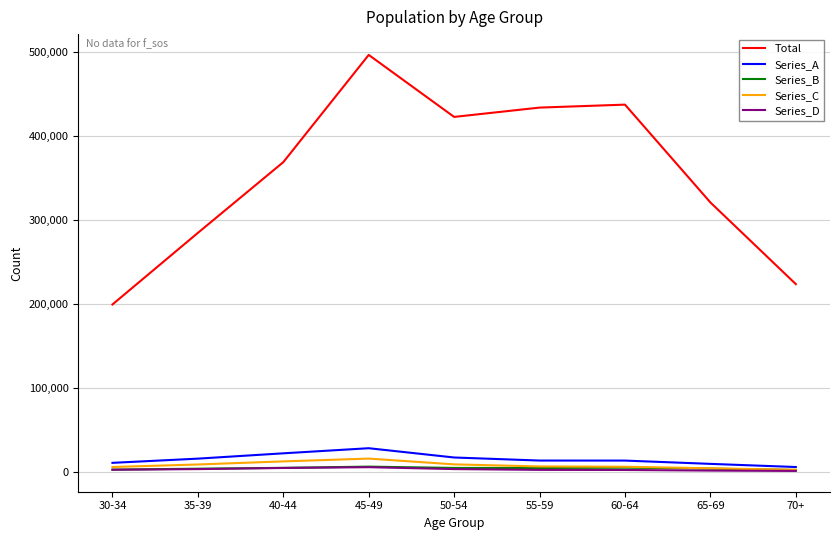

What is the difference between the maximum and minimum values in the Series_C series?

13344